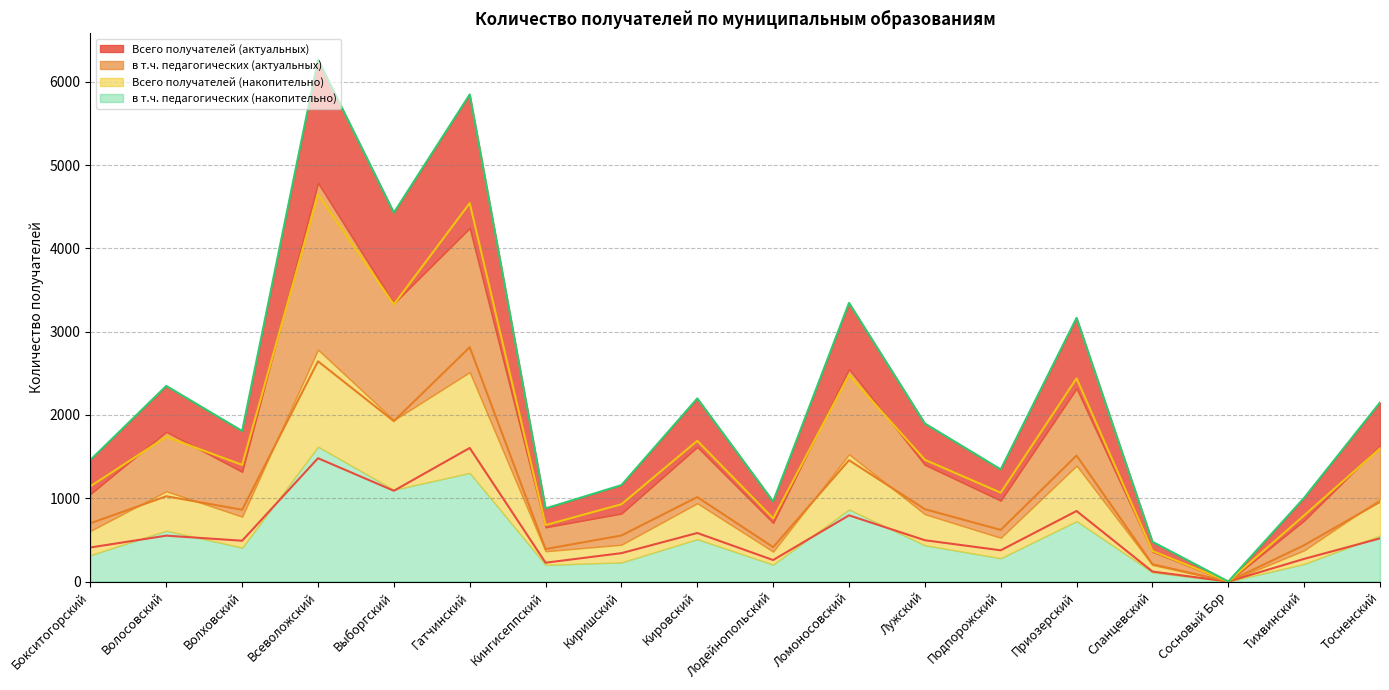

True or false: Всего получателей (накопительно) and в т.ч. педагогических (накопительно) cross at least once.

False